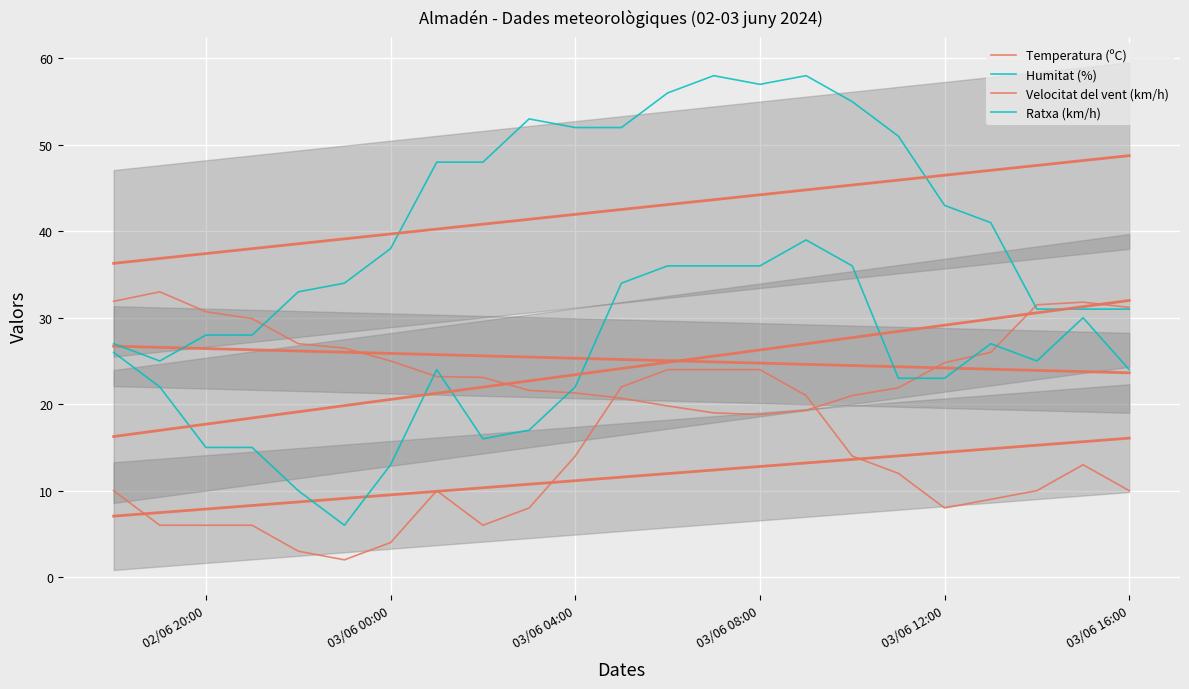

How many times do Velocitat del vent (km/h) and Temperatura (ºC) cross each other?

2